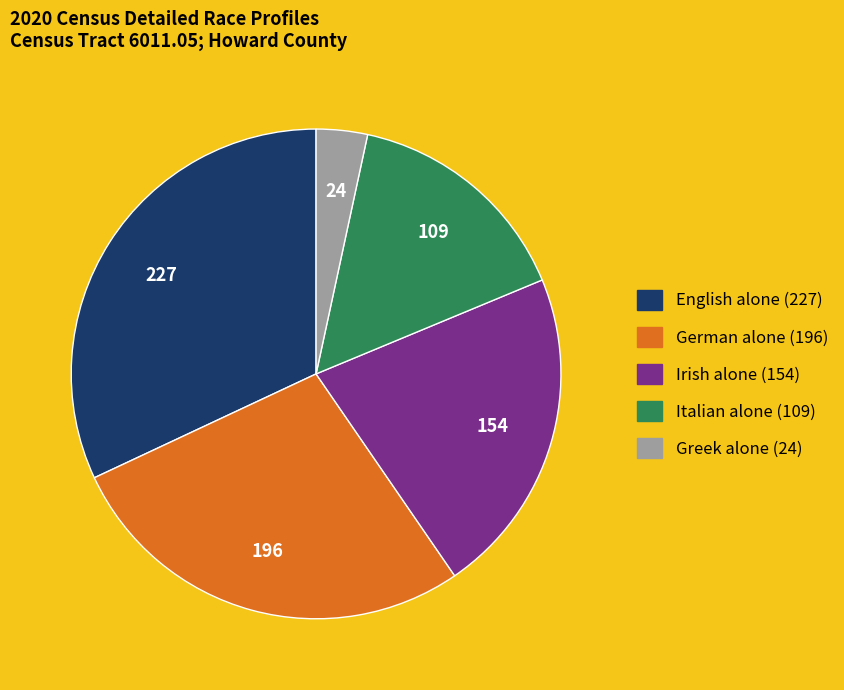

Count the number of slices in the pie.

5